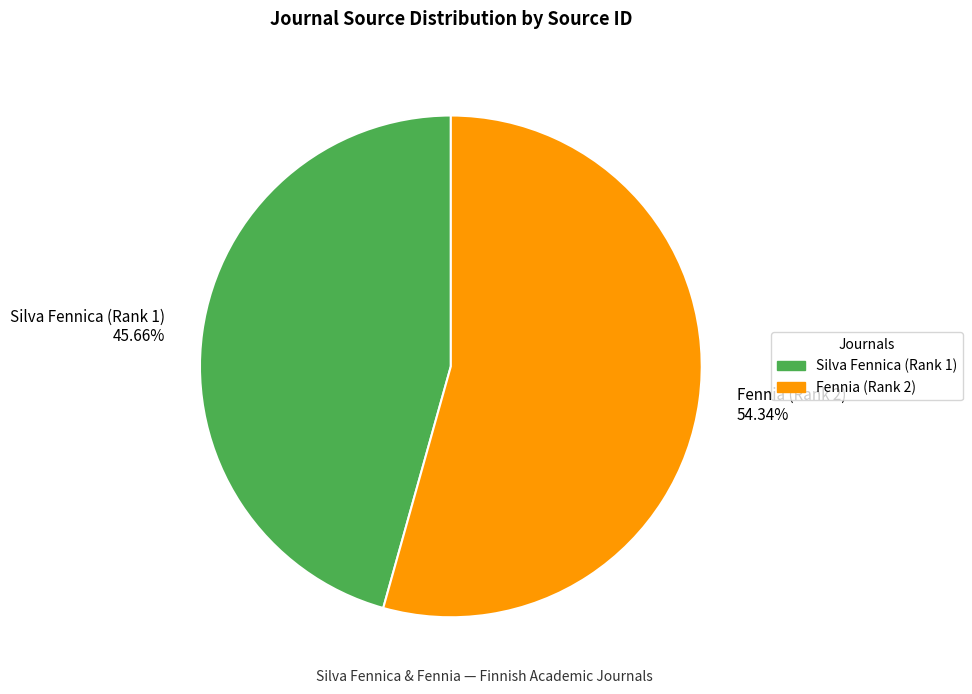

How many segments does this pie chart have?

2